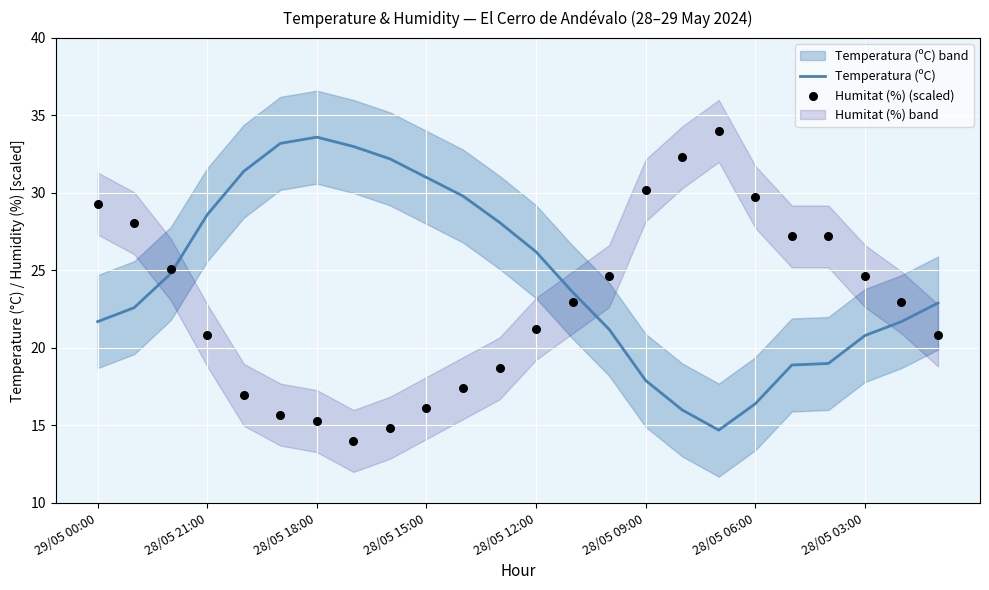

Which series contains the highest Y value?

Humitat (%) (scaled)